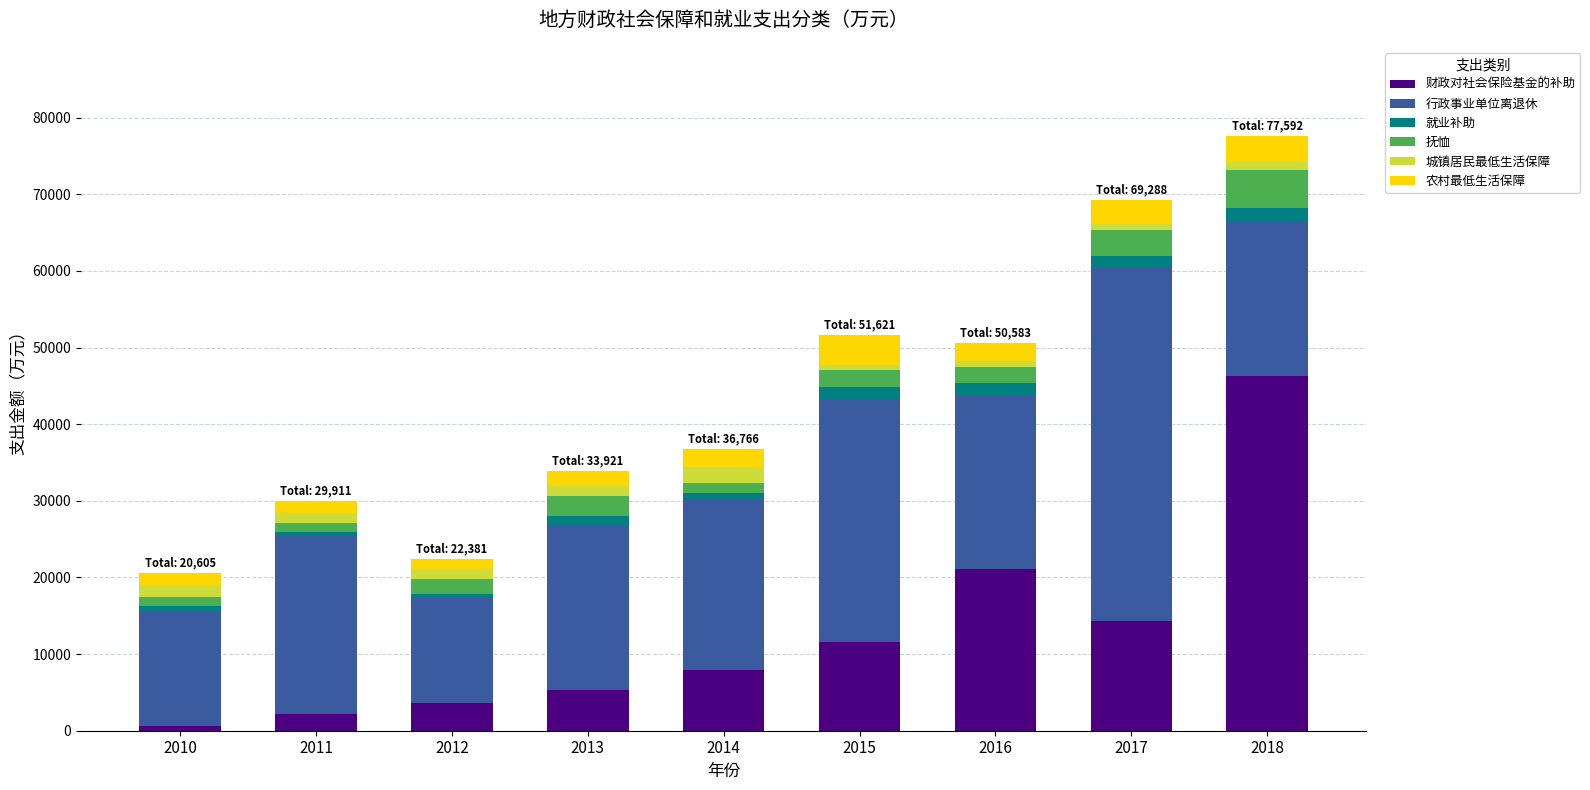

What are all the series names shown in the legend?

财政对社会保险基金的补助, 行政事业单位离退休, 就业补助, 抚恤, 城镇居民最低生活保障, 农村最低生活保障